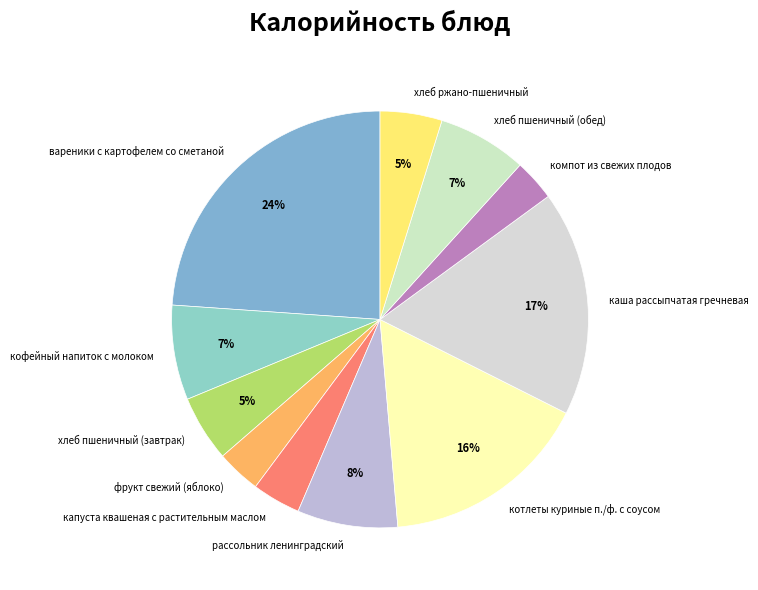

To the nearest percent, what is the difference between the рассольник ленинградский and хлеб ржано-пшеничный slice percentages?

3%